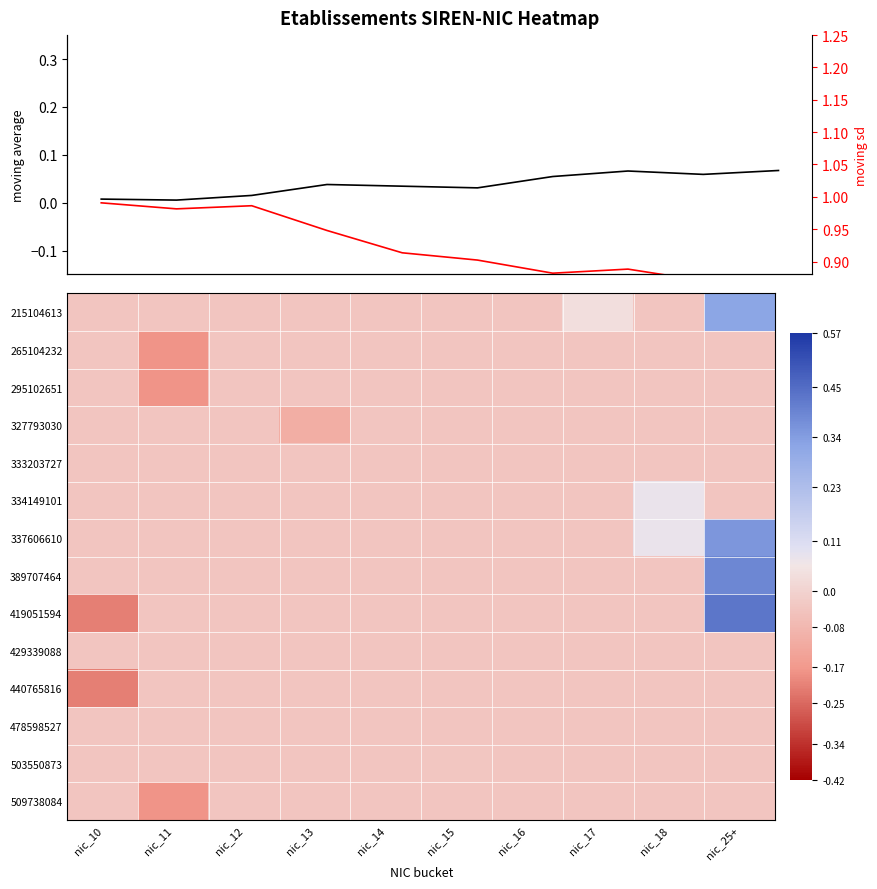

At which category is the sum across all series the highest?

nic_25+